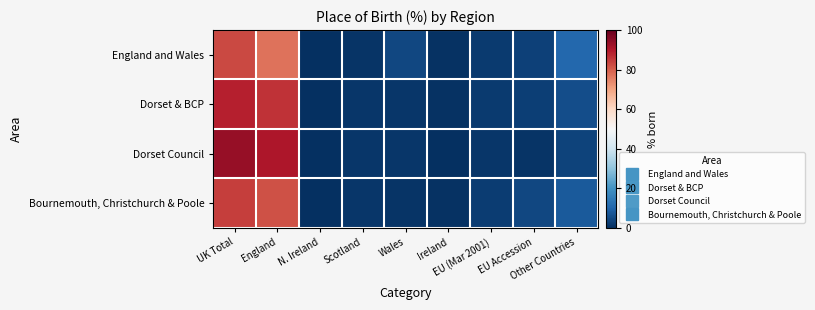

Count the number of categories in the chart.

9